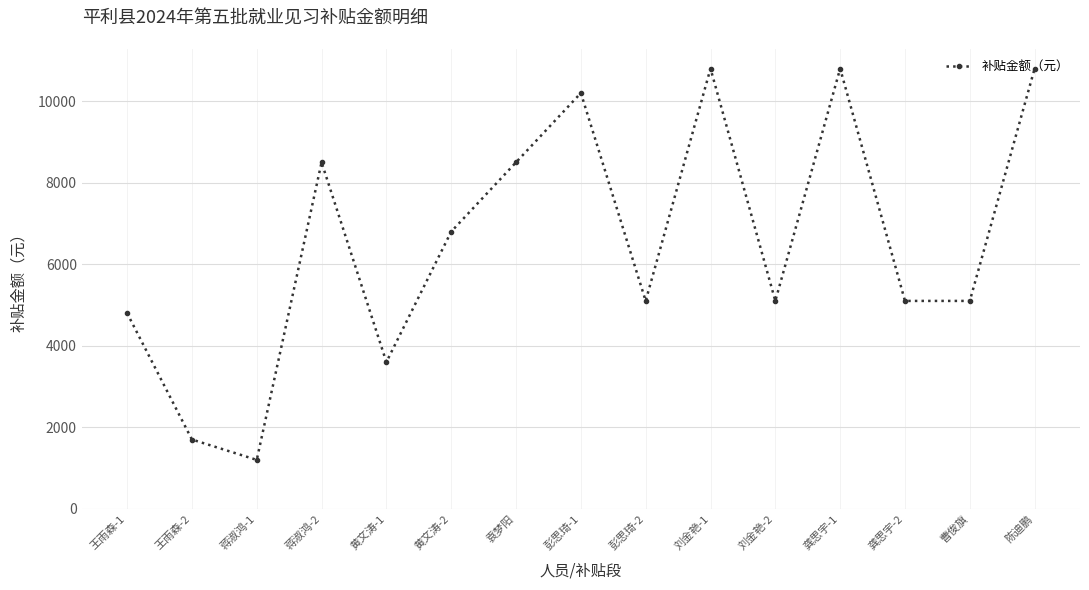

Reading left to right, transcribe all the data shown in this chart.

王雨森-1=4800	王雨森-2=1700	蒋淑鸿-1=1200	蒋淑鸿-2=8500	黄文涛-1=3600	黄文涛-2=6800	袁梦阳=8500	彭思琦-1=10200	彭思琦-2=5100	刘金艳-1=10800	刘金艳-2=5100	龚思宇-1=10800	龚思宇-2=5100	曹俊旗=5100	陈迪鹏=10800